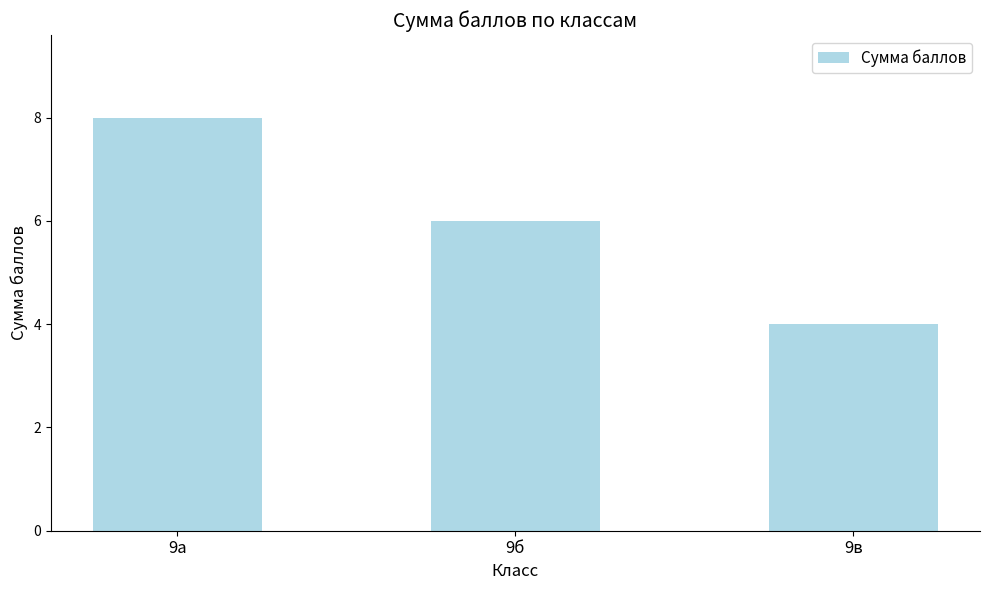

At which label does the data first exceed 6?

9а